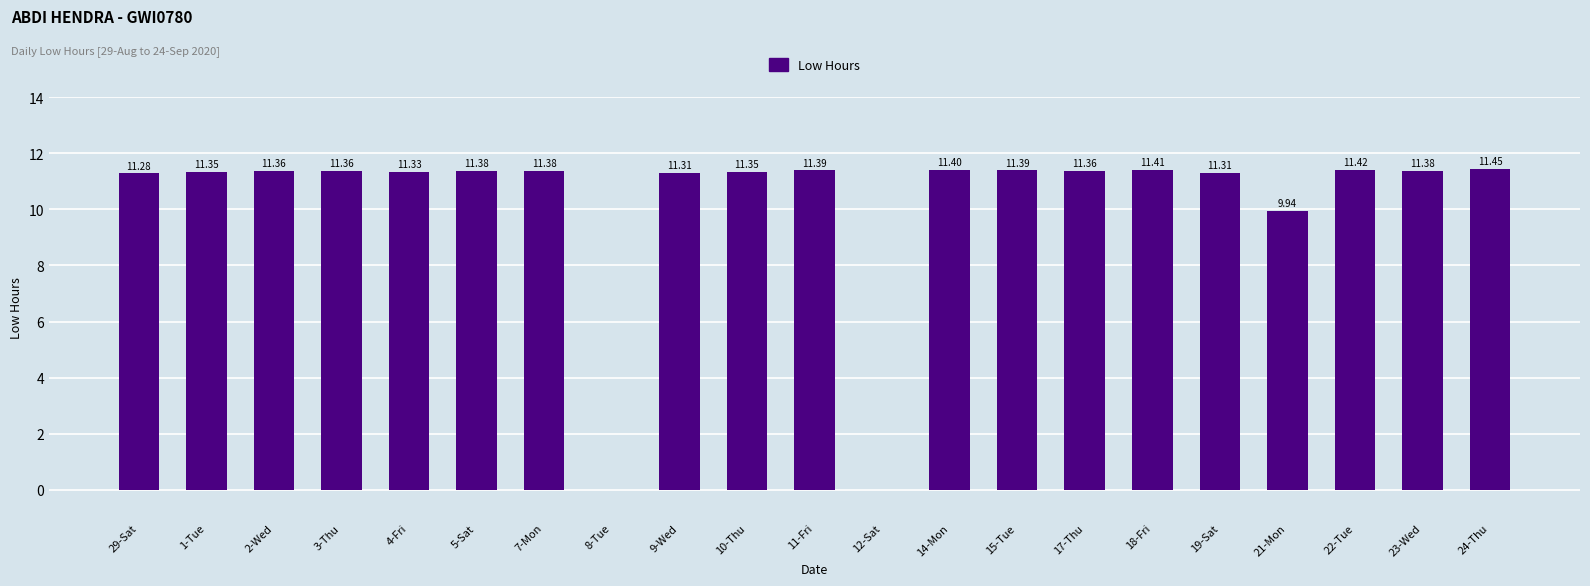

Read the value at 21-Mon.

9.9